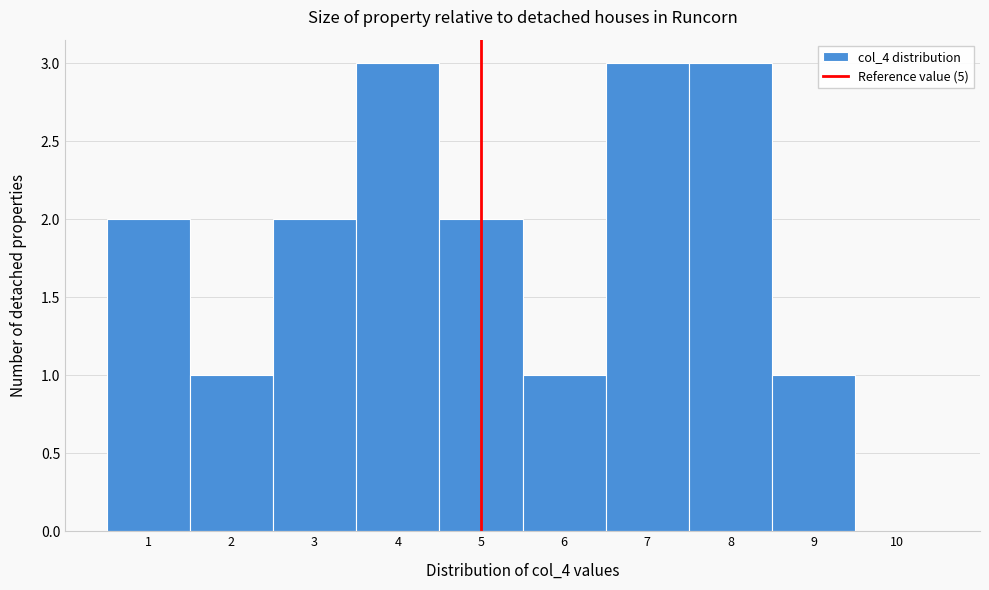

Reading left to right, list every bar in this chart as the range it spans on the x-axis followed by its height. The values are not printed on the chart, so give them approximately, as read against the axis.

0.5 to 1.5: 2
1.5 to 2.5: 1
2.5 to 3.5: 2
3.5 to 4.5: 3
4.5 to 5.5: 2
5.5 to 6.5: 1
6.5 to 7.5: 3
7.5 to 8.5: 3
8.5 to 9.5: 1
9.5 to 10.5: 0